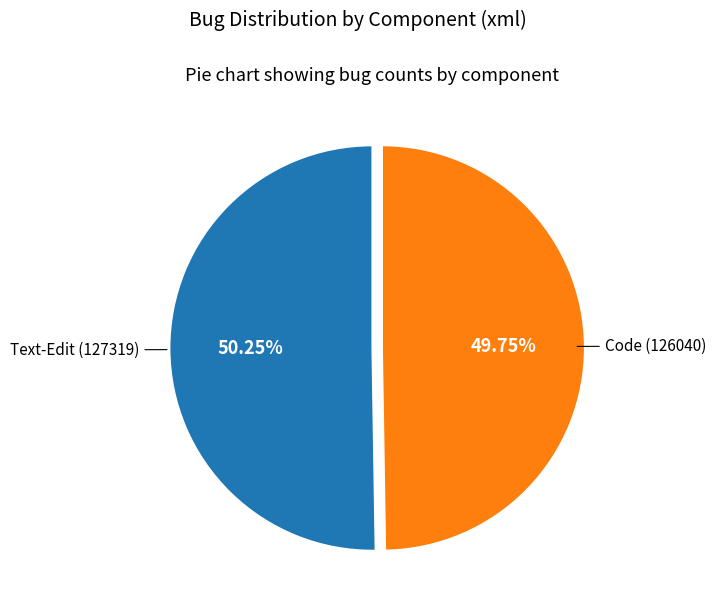

How many segments does this pie chart have?

2